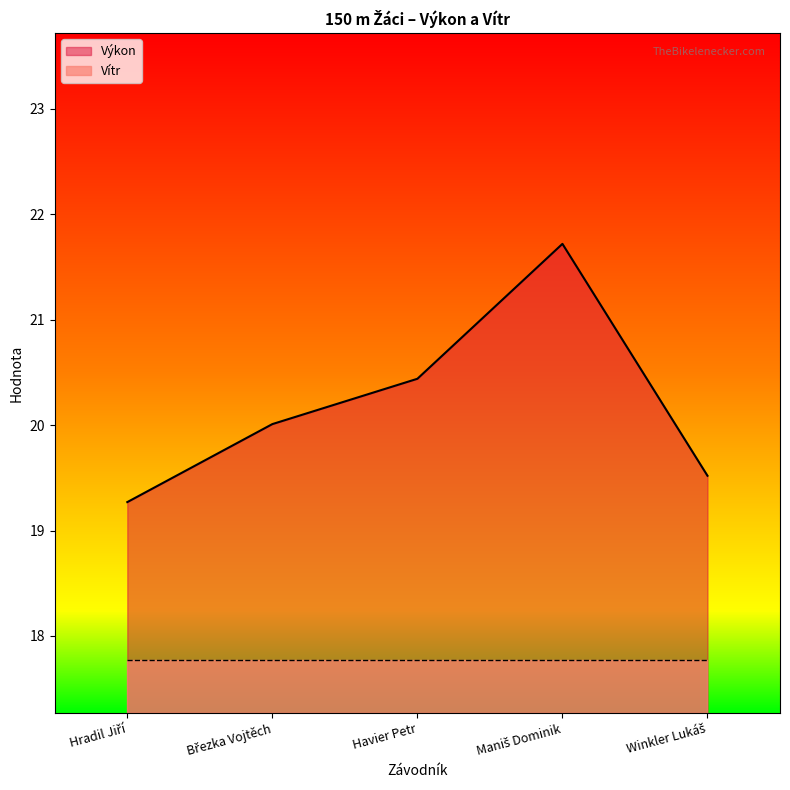

How many points are higher than both their immediate neighbors (excluding endpoints)?

1